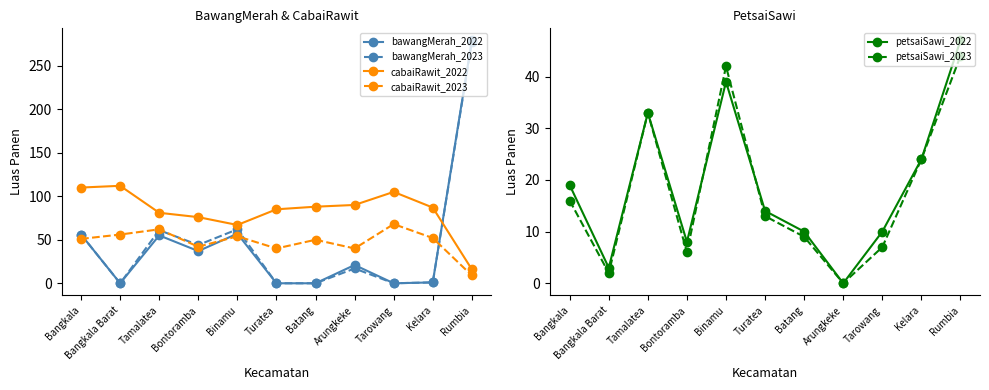

What are all the series names shown in the legend?

bawangMerah_2022, bawangMerah_2023, cabaiRawit_2022, cabaiRawit_2023, petsaiSawi_2022, petsaiSawi_2023